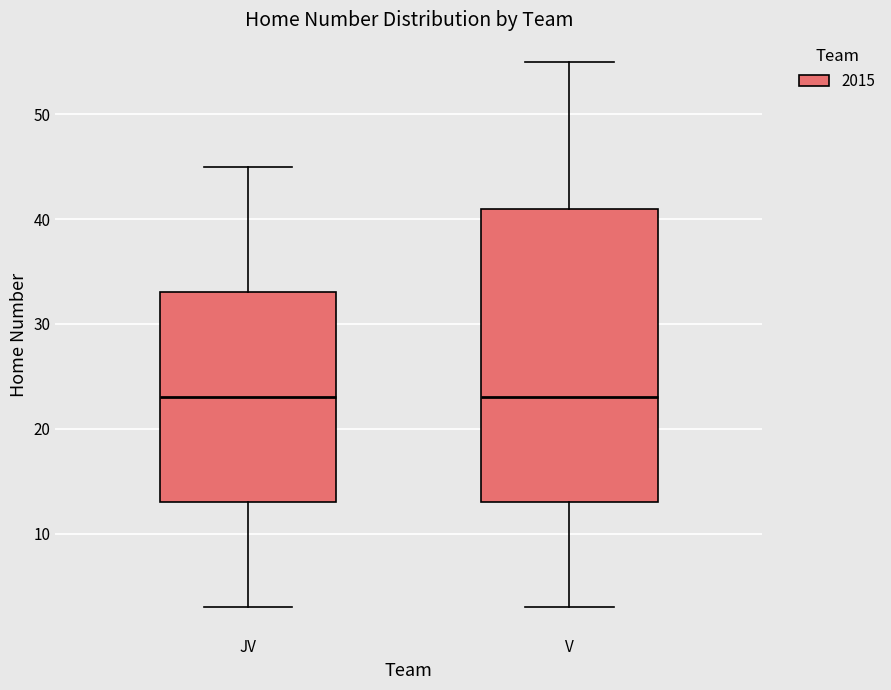

Comparing the boxes themselves (not the whiskers), which one is the tallest?

V